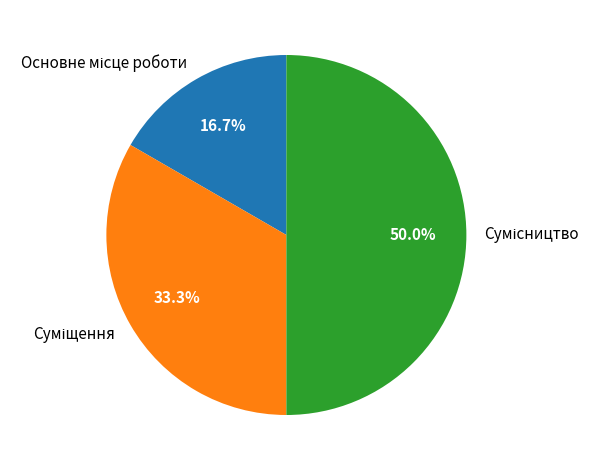

To the nearest percent, what is the difference between the largest and smallest slice percentages?

33%